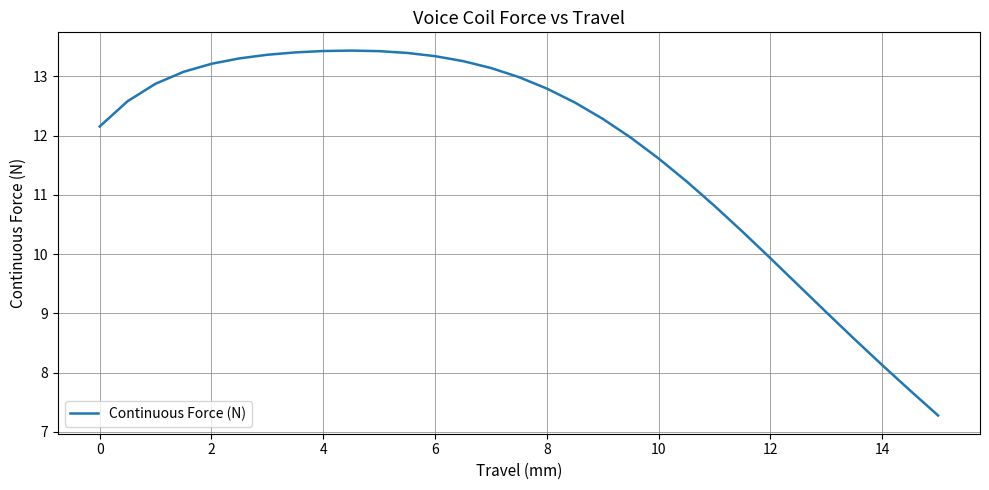

What is the difference between the maximum and minimum values?

6.2